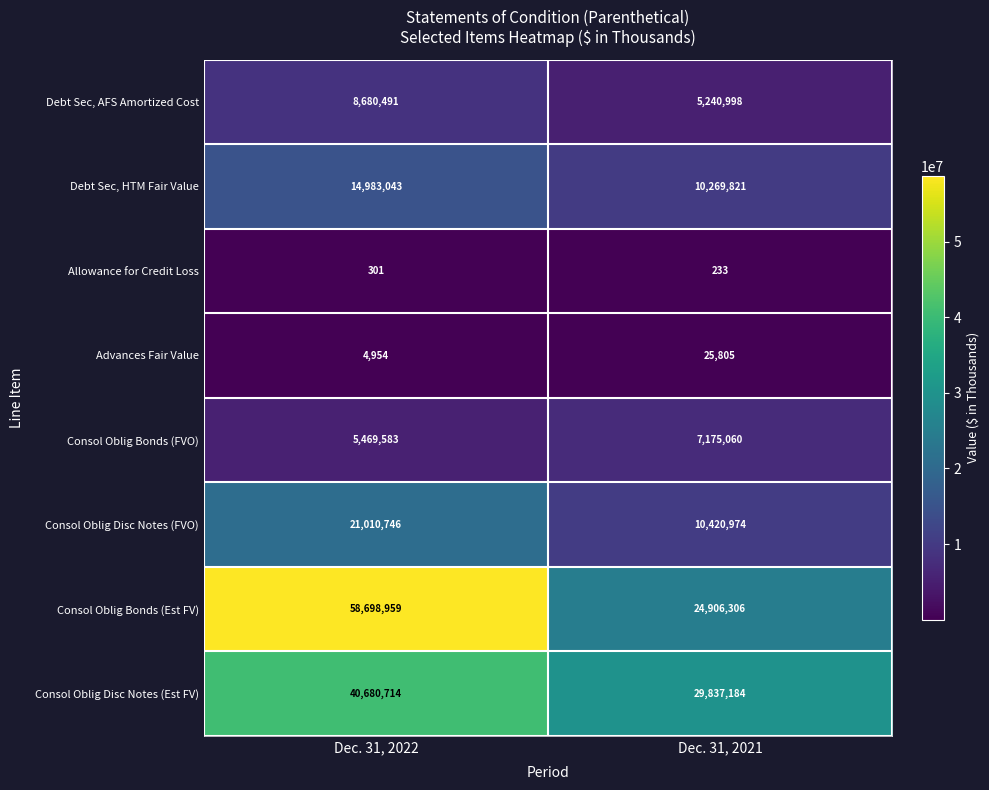

Where is Advances Fair Value nearest to the value 15379?

Dec. 31, 2022